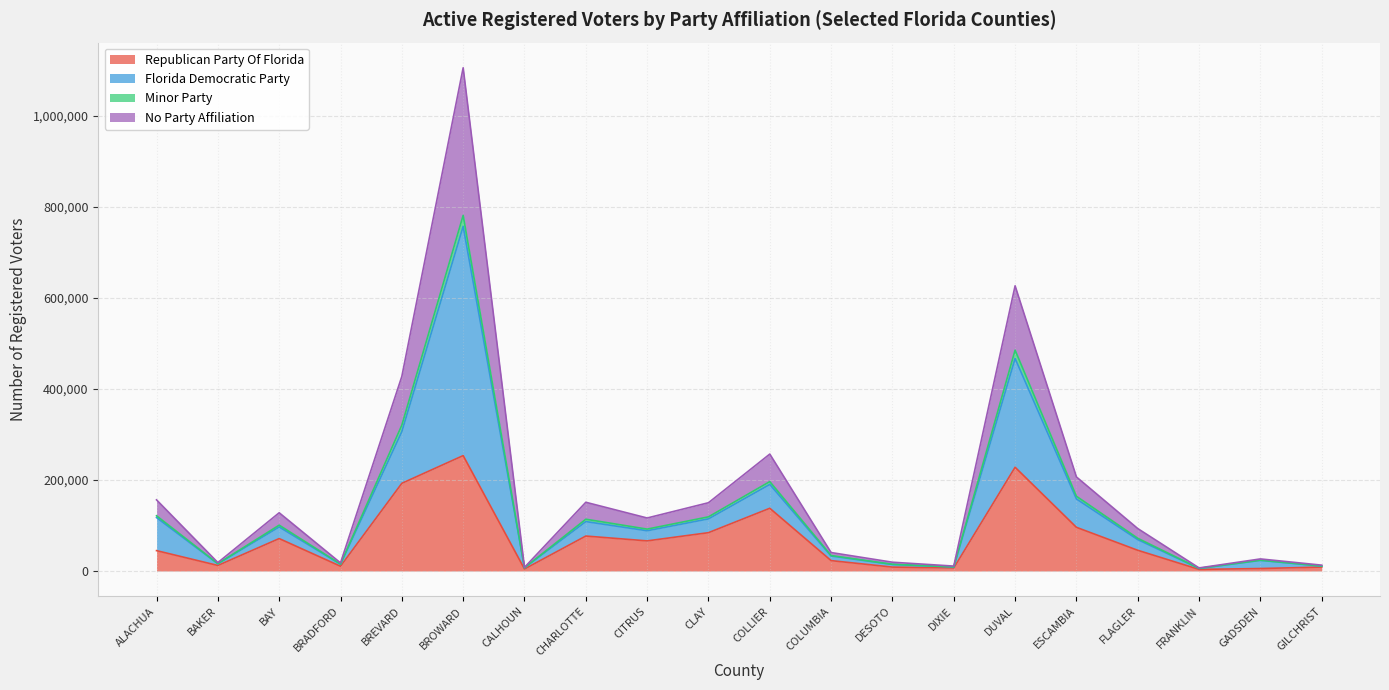

At which category is the sum across all series the highest?

BROWARD